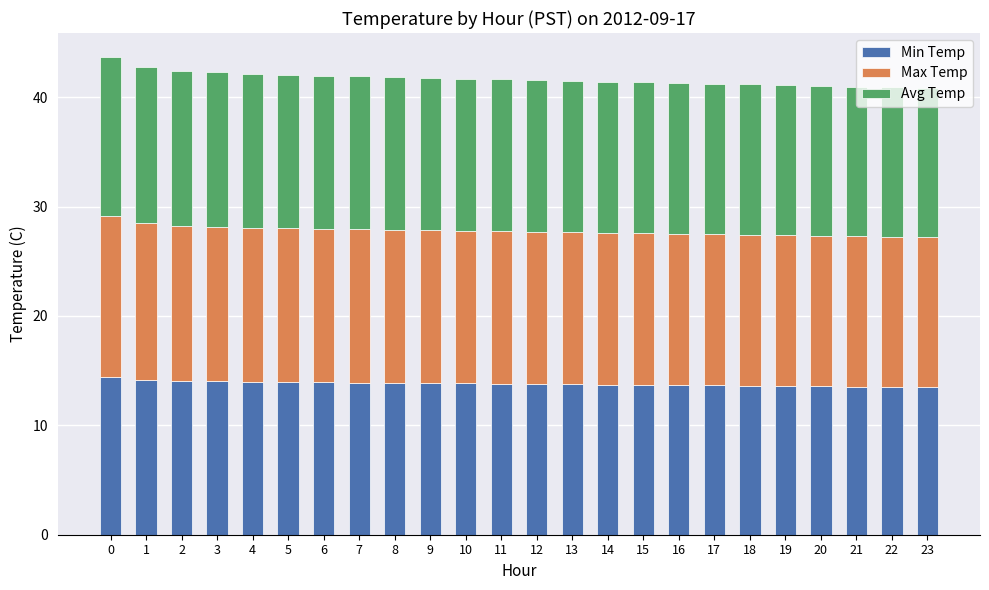

How many series are shown in this chart?

3